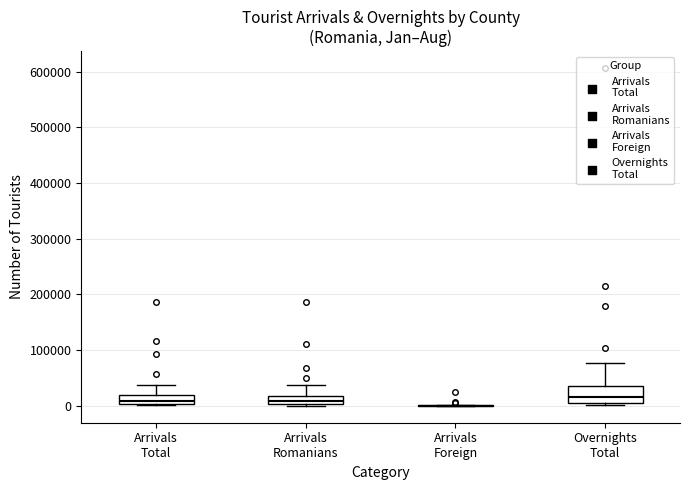

Comparing the boxes themselves (not the whiskers), which one is the tallest?

Overnights Total